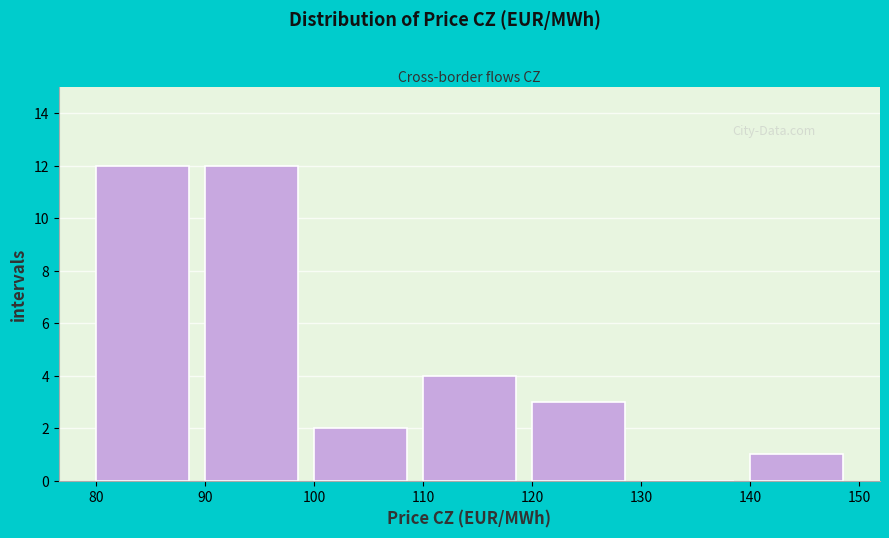

Reading left to right, list every bar in this chart as the range it spans on the x-axis followed by its height. The values are not printed on the chart, so give them approximately, as read against the axis.

80 to 90: 12
90 to 100: 12
100 to 110: 2
110 to 120: 4
120 to 130: 3
130 to 140: 0
140 to 150: 1